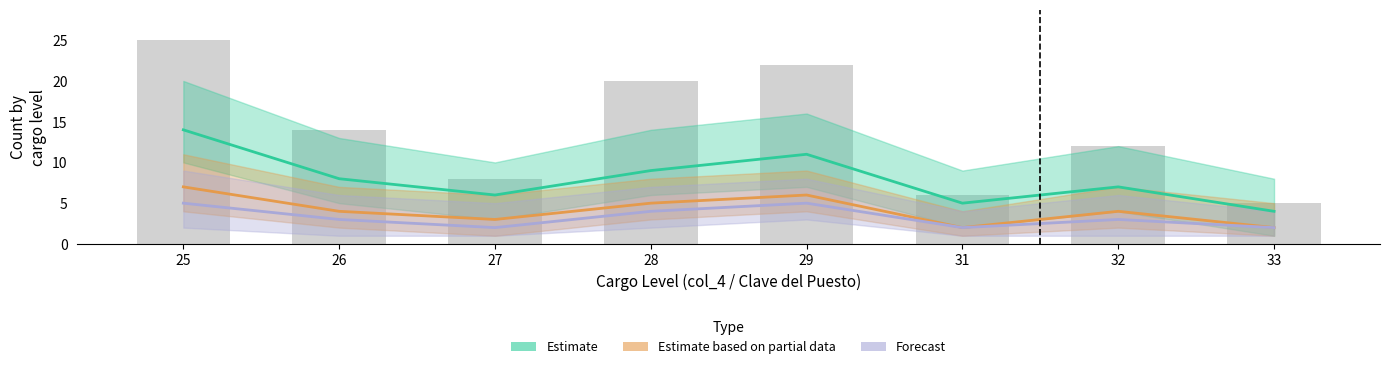

The value of Estimate at 28 is 9. True or false?

True